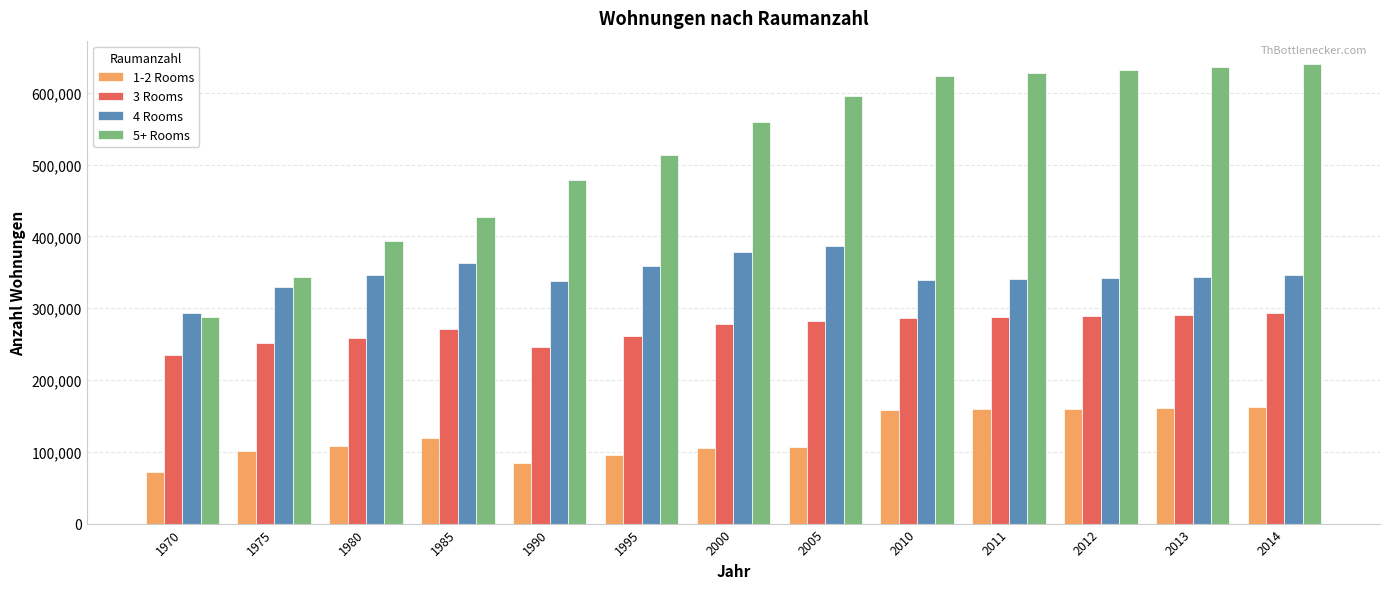

What is the greatest value displayed?

640771